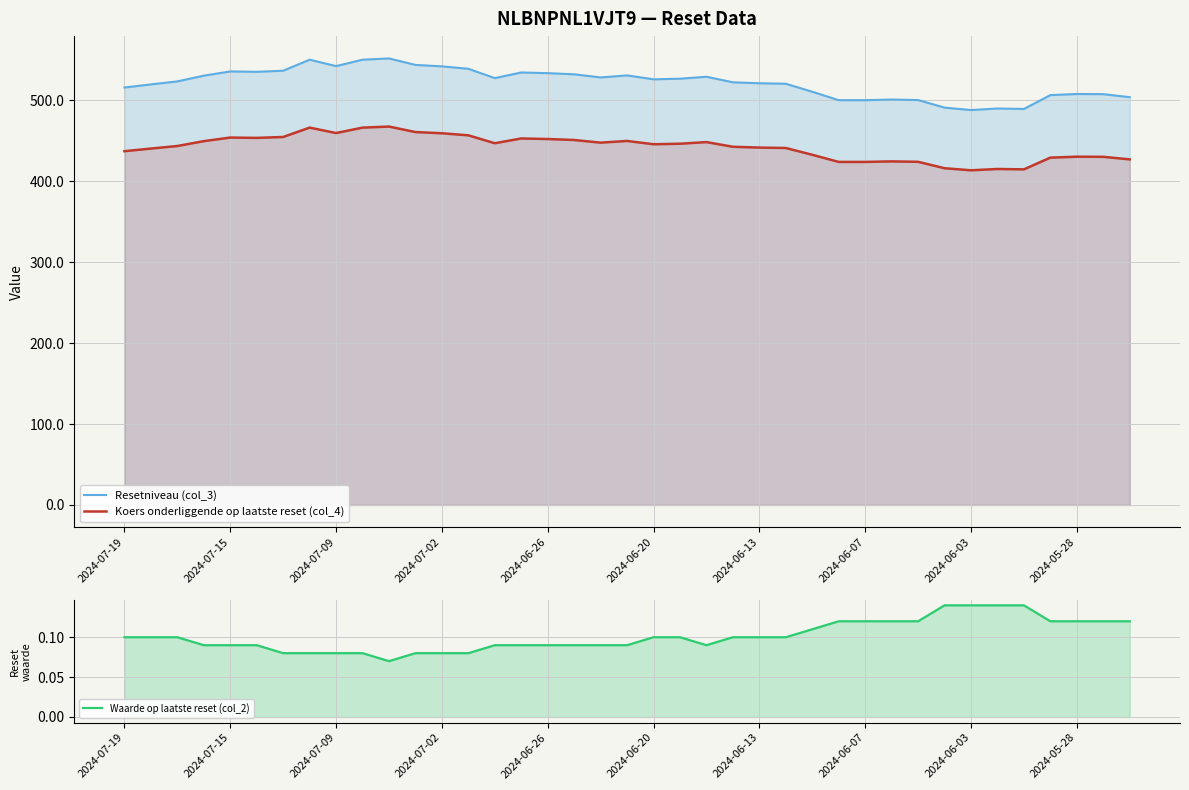

Is the value of Waarde op laatste reset (col_2) at 33 greater than the value of Resetniveau (col_3) at 10?

No